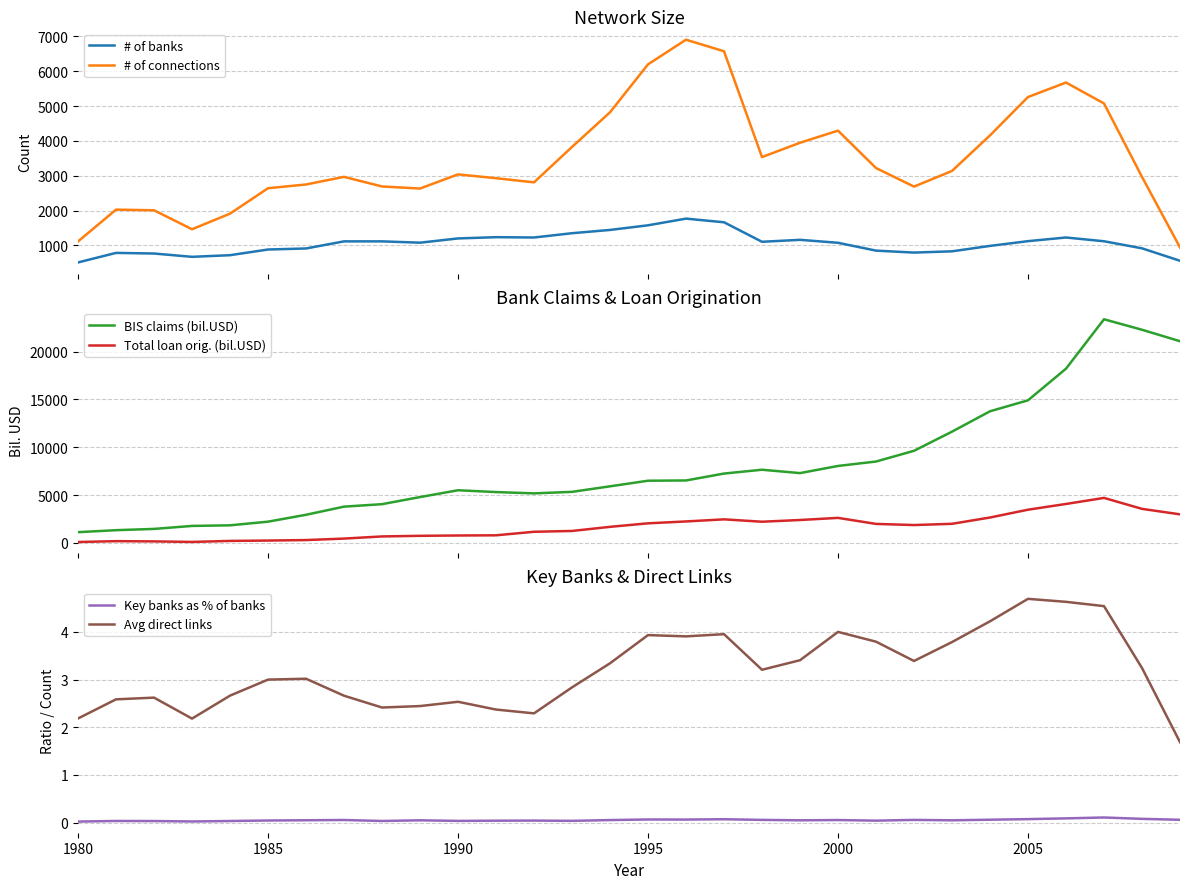

What is the value of the Avg direct links point at the 8th from the left?

2.7